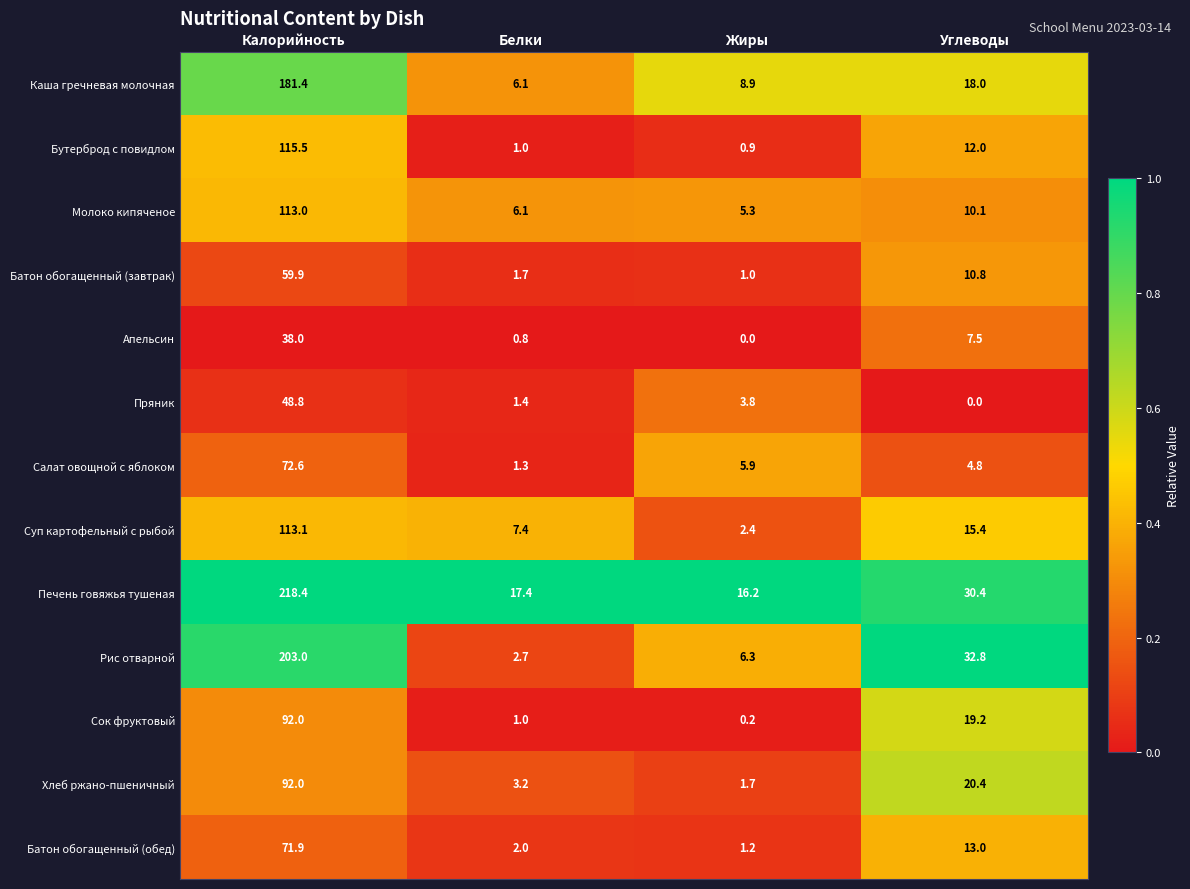

What is the minimum value for Печень говяжья тушеная?

16.2